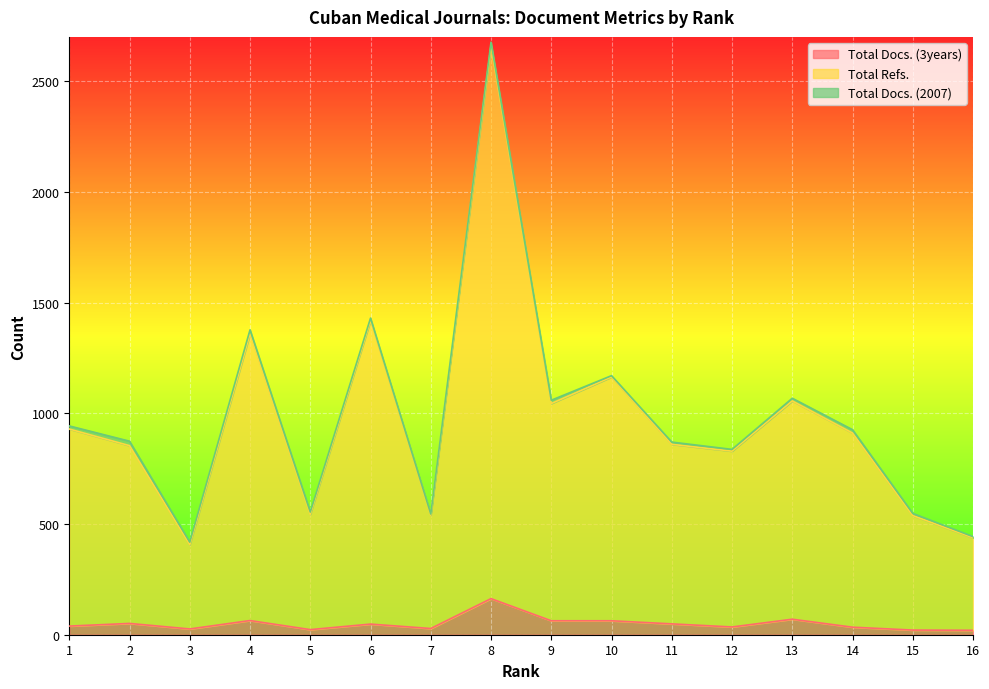

What is the value of the Total Docs. (3years) point at the 9th from the left?

63